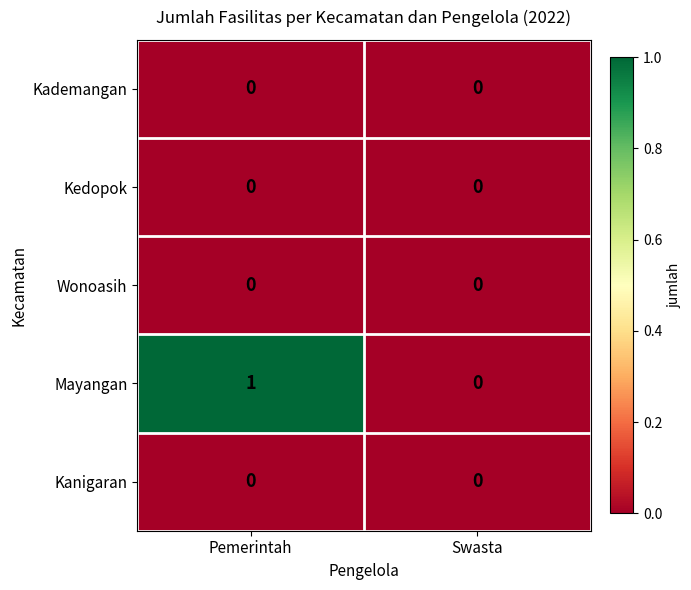

Between Pemerintah and Swasta, which series saw the biggest shift?

Mayangan